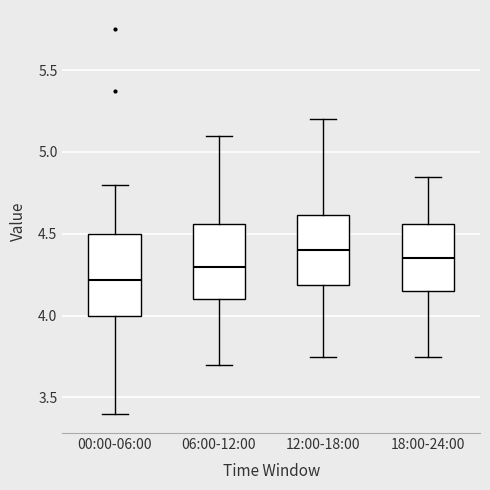

Reading left to right, read every box against the y-axis: the position of its median line, the range the box covers, and the ends of its whiskers. The values are not printed on the chart, so give them approximately, as read against the axis.

00:00-06:00: median 4.20, box 4.00 to 4.50, whiskers 3.40 to 4.80
06:00-12:00: median 4.30, box 4.10 to 4.55, whiskers 3.70 to 5.10
12:00-18:00: median 4.40, box 4.20 to 4.60, whiskers 3.75 to 5.20
18:00-24:00: median 4.35, box 4.15 to 4.55, whiskers 3.75 to 4.85